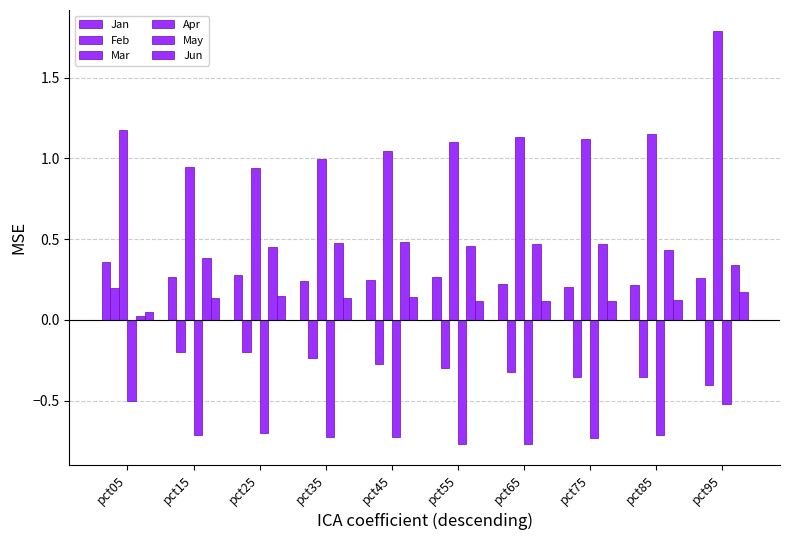

Are the bars horizontal?

No